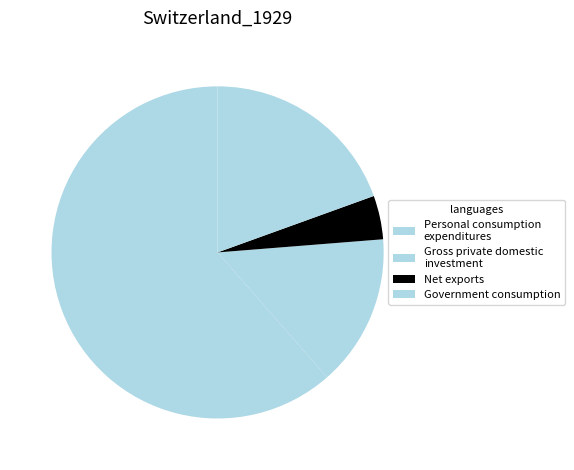

Which category has the biggest portion of the pie?

Personal consumption expenditures